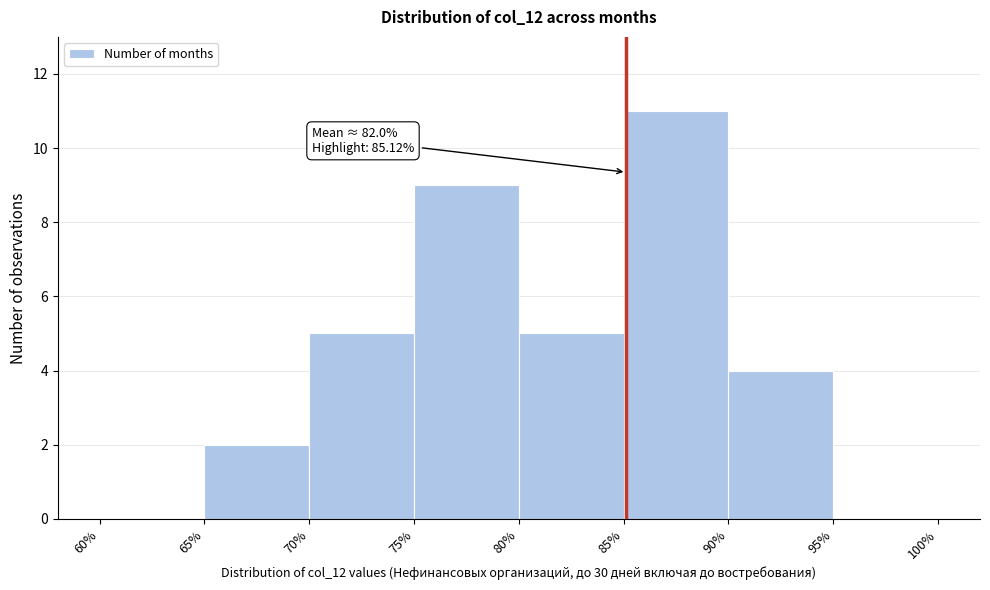

Over which range of the x-axis is the bar tallest?

85% to 90%